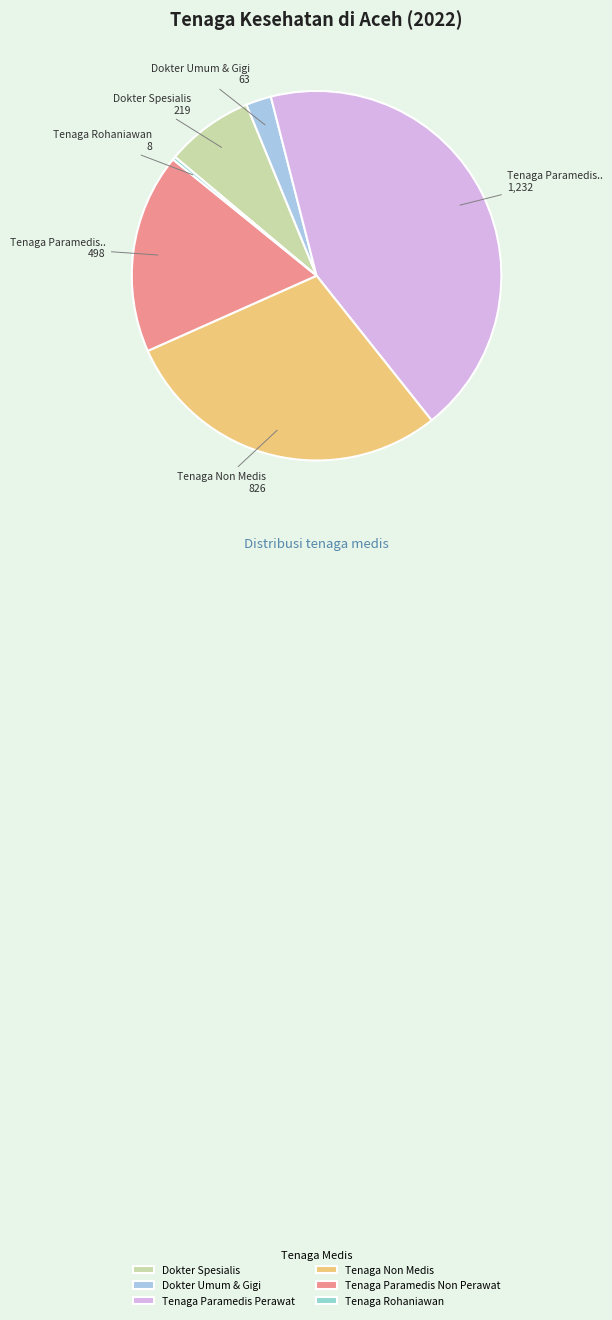

Which category has the smallest portion of the pie?

Tenaga Rohaniawan